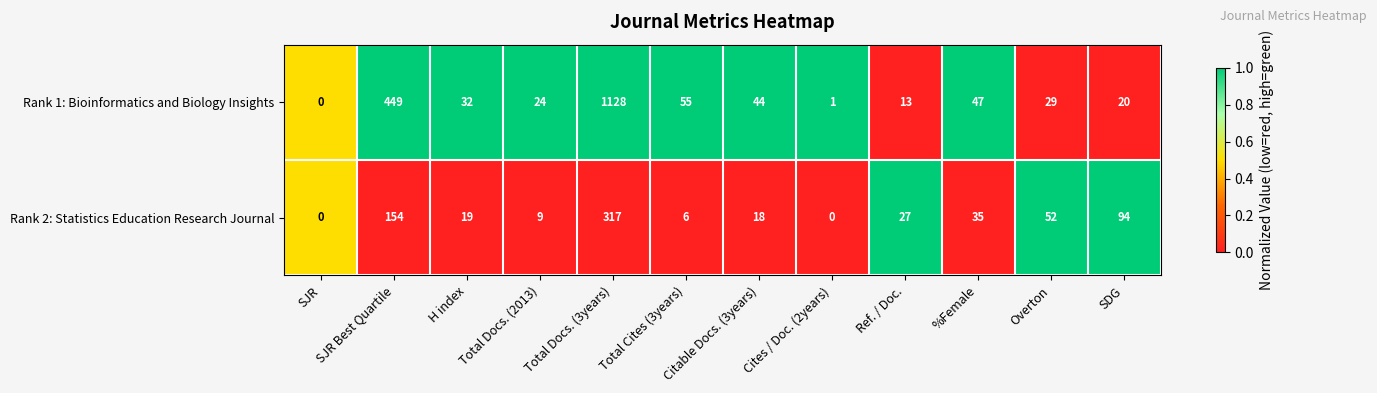

What is the spread (max minus min) of values at Total Cites (3years)?

49